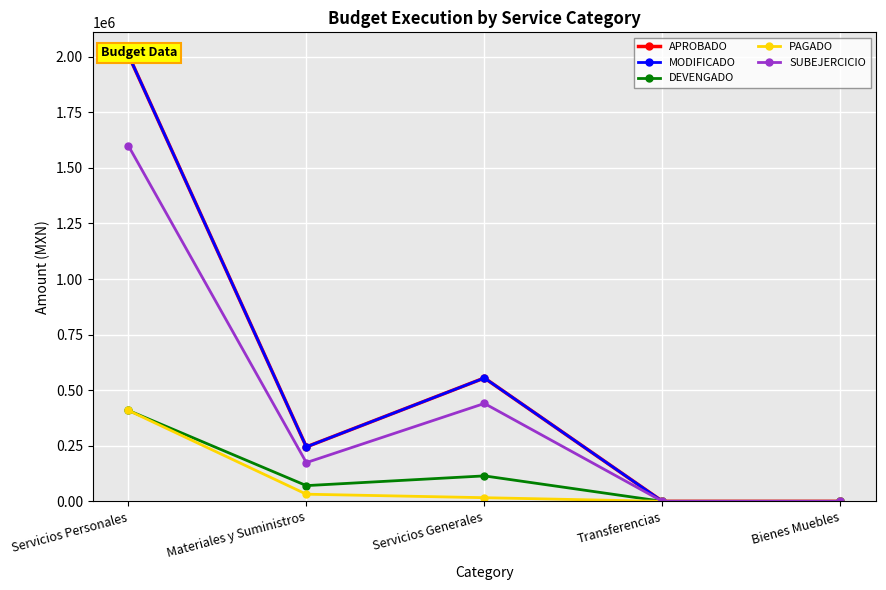

Which series changed the most between Materiales y Suministros and Transferencias?

APROBADO